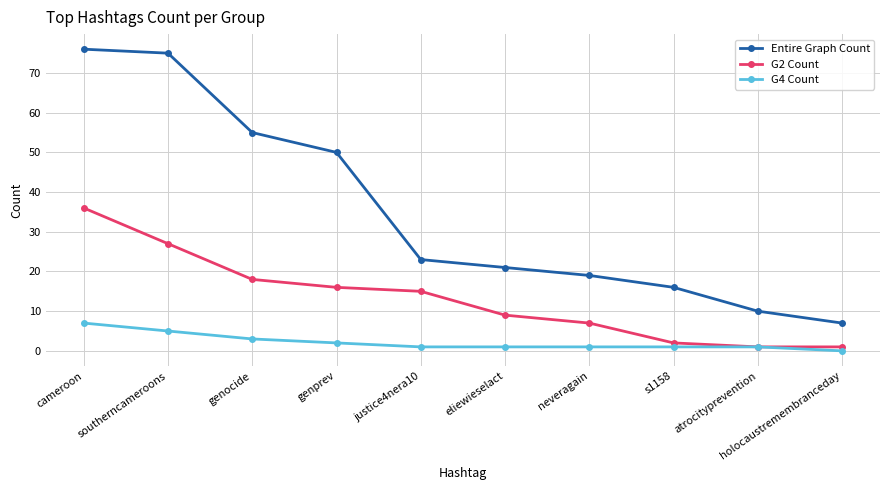

How many G4 Count values are between 1 and 3?

7